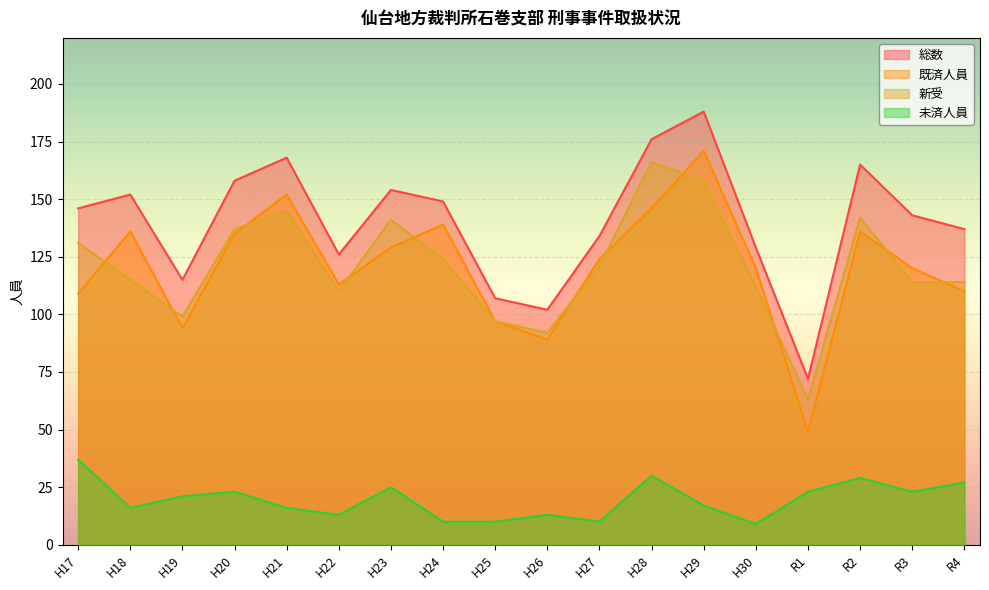

List the labels in order of 未済人員 value, largest first.

H17, H28, R2, R4, H23, H20, R1, R3, H19, H29, H18, H21, H22, H26, H24, H25, H27, H30